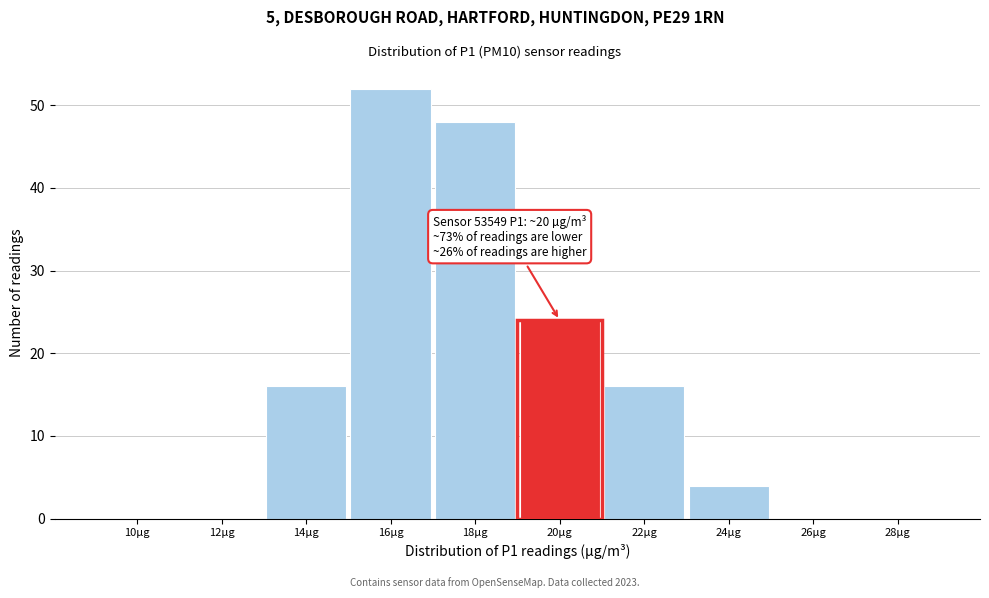

Reading right to left, list all the values displayed in this chart.

28µg=0	26µg=0	24µg=4	22µg=16	20µg=24	18µg=48	16µg=52	14µg=16	12µg=0	10µg=0